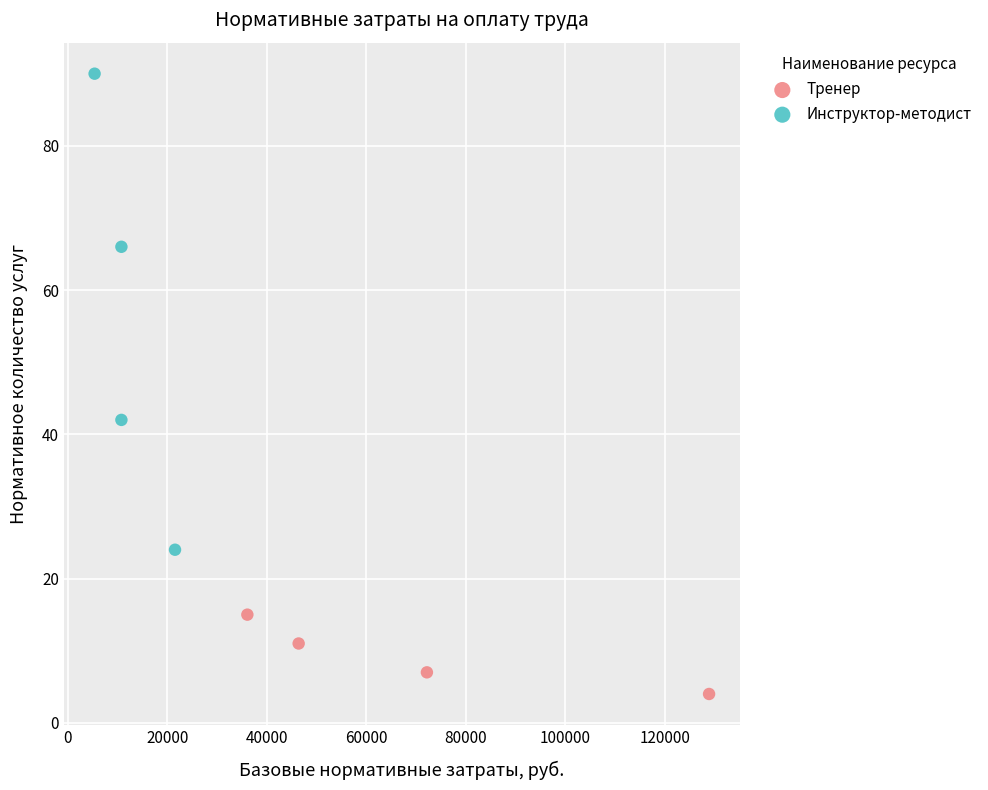

Which series contains the lowest Y value?

Тренер